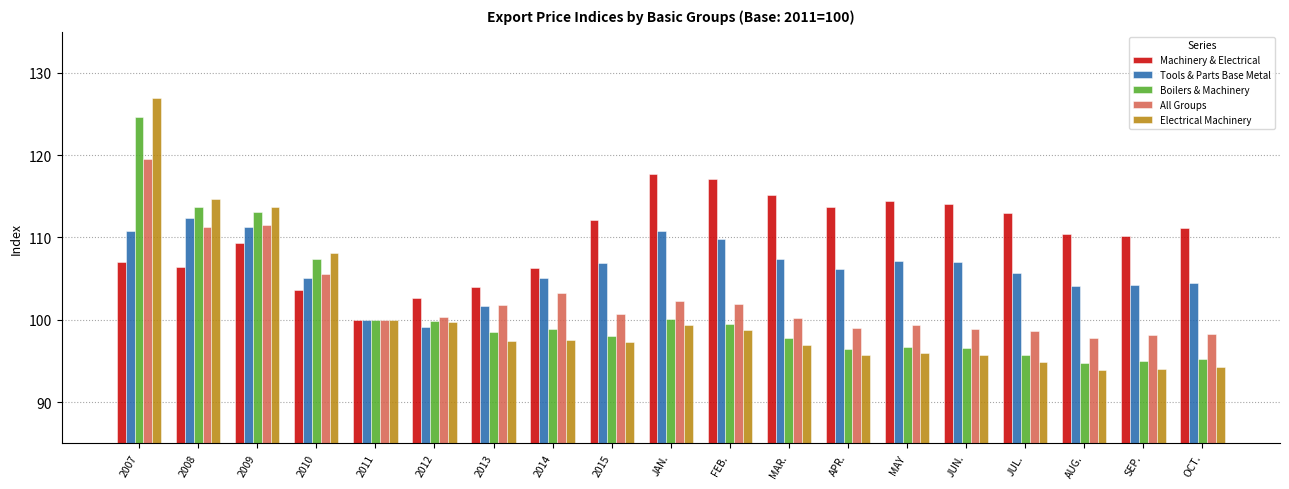

At which category does the chart reach its peak across all series?

2007